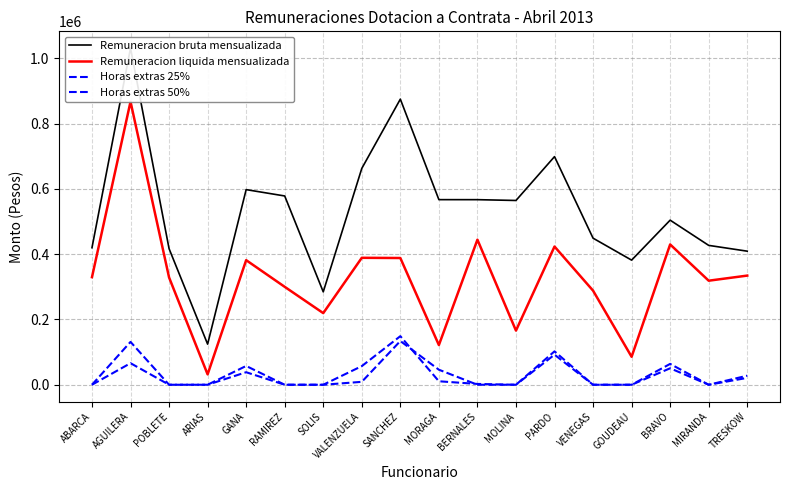

How many lines are shown in the chart?

4